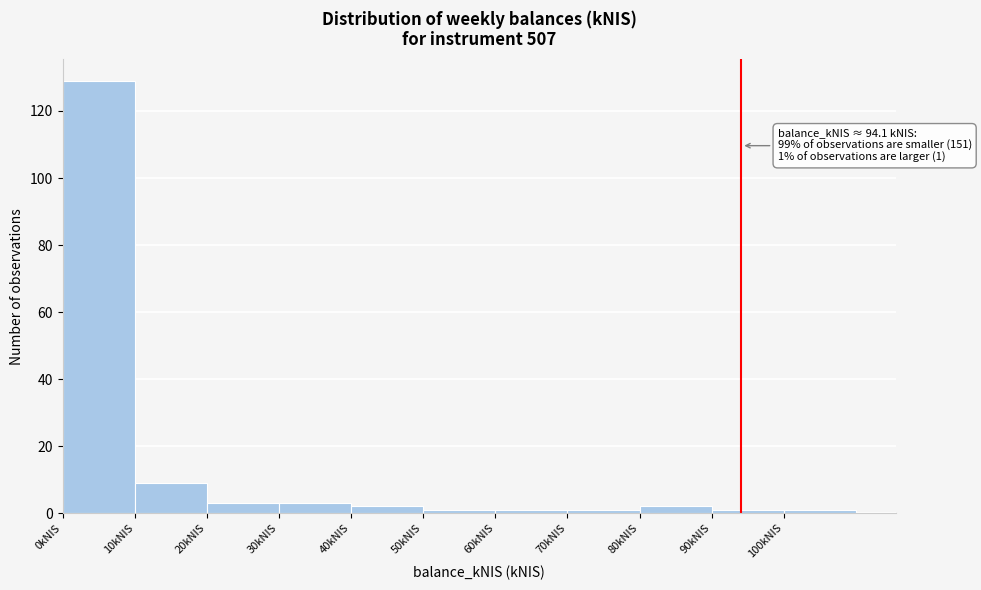

Over which range of the x-axis is the bar tallest?

0 to 10